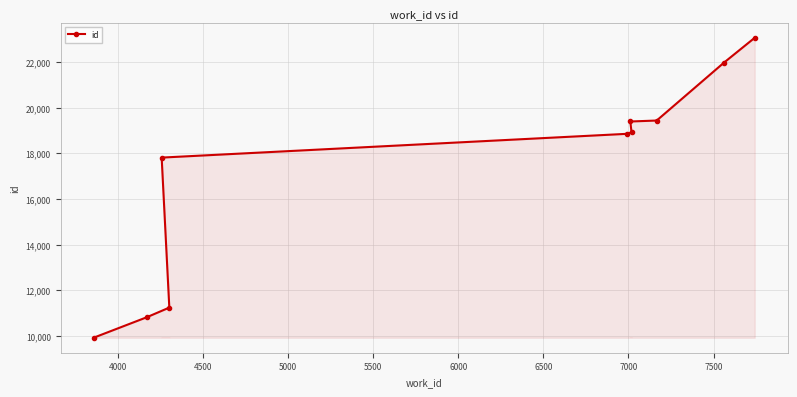

What is the value of the 10th point from the left?

23082